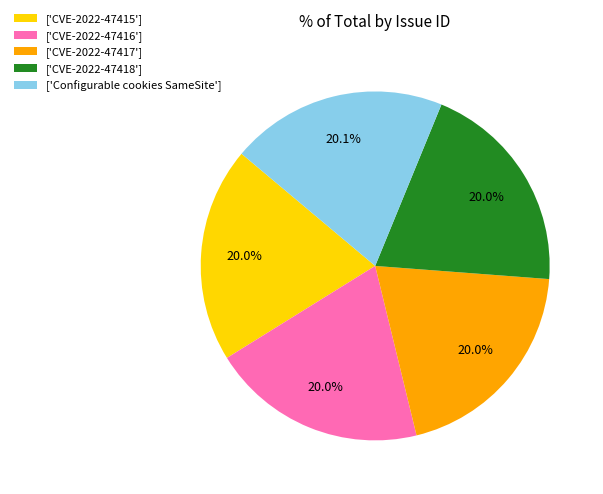

Does any single category account for the majority?

No